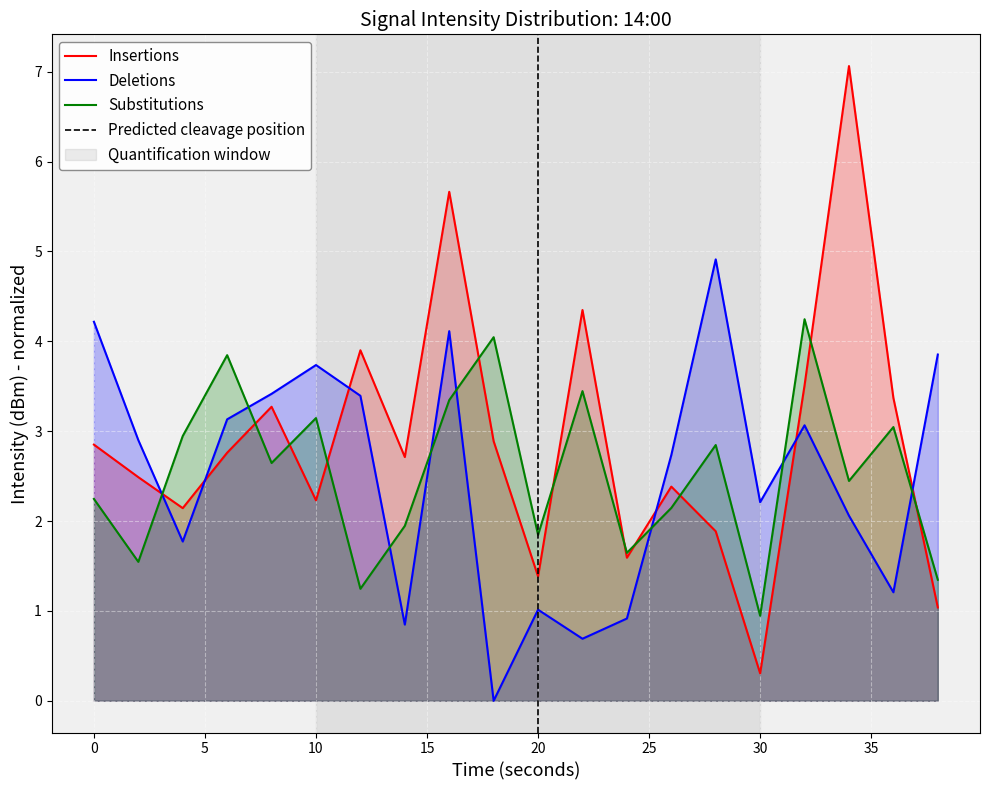

At which category is the sum across all series the highest?

16